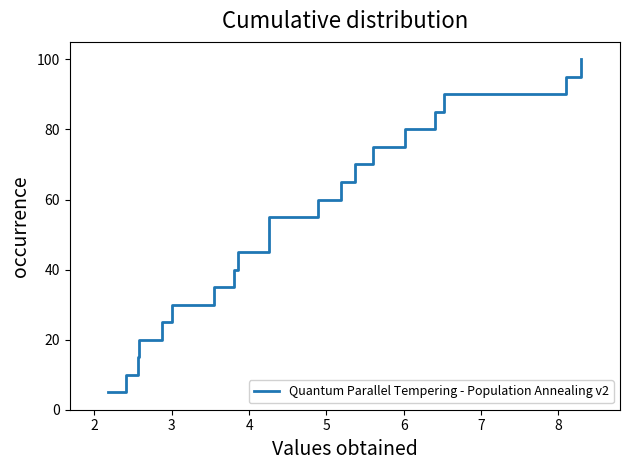

Does the chart display data point markers on the line(s)?

No